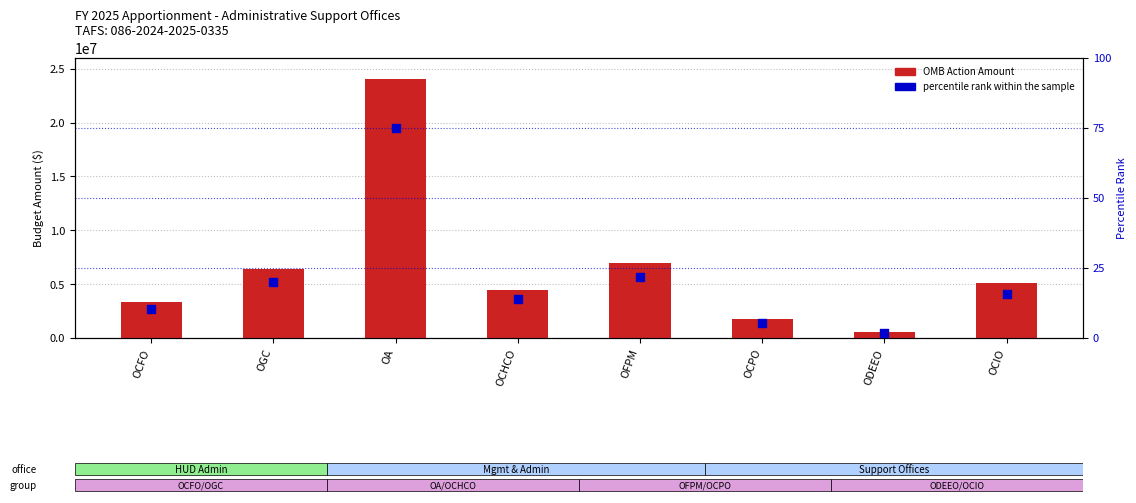

Is the value of OMB Action Amount at OCFO greater than the value of percentile rank within the sample at OA?

Yes